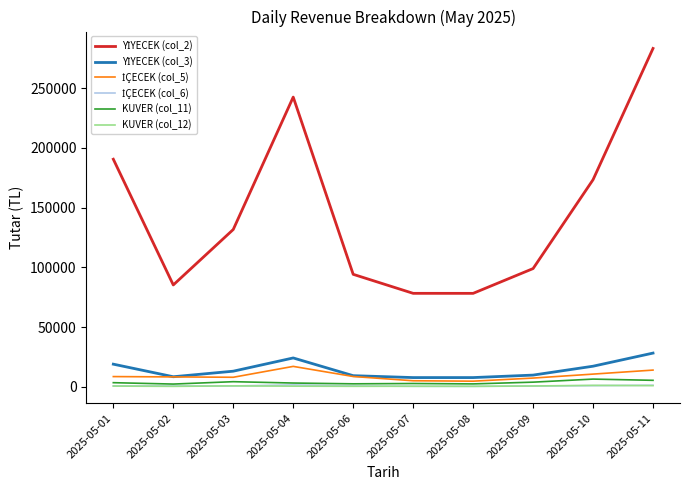

What is the maximum value shown in the chart?

283260.0